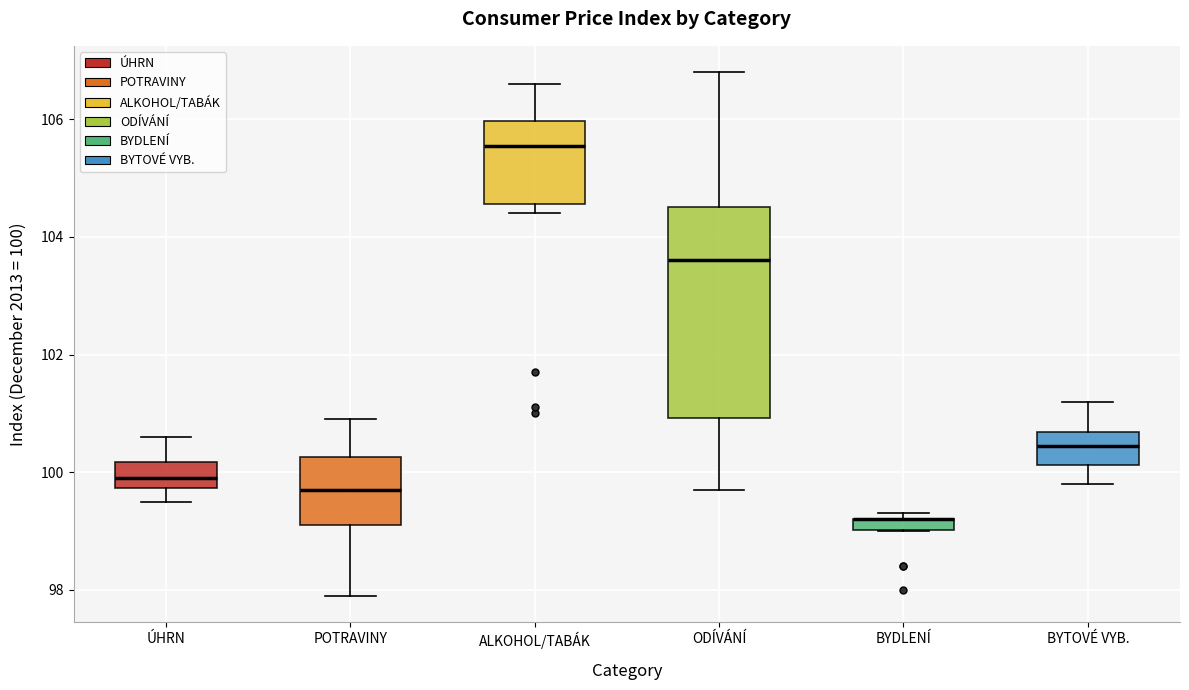

Which box is the tallest, from its lower edge to its upper edge?

ODÍVÁNÍ